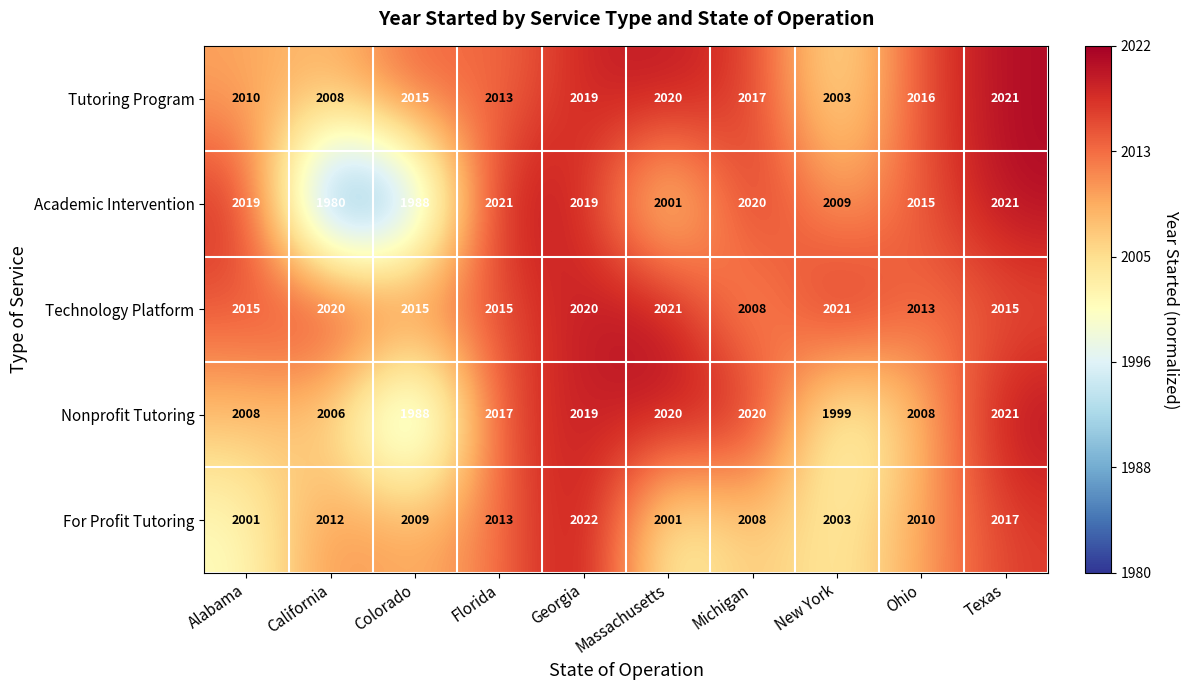

What value does the For Profit Tutoring series have at Ohio, to the nearest 10?

2010